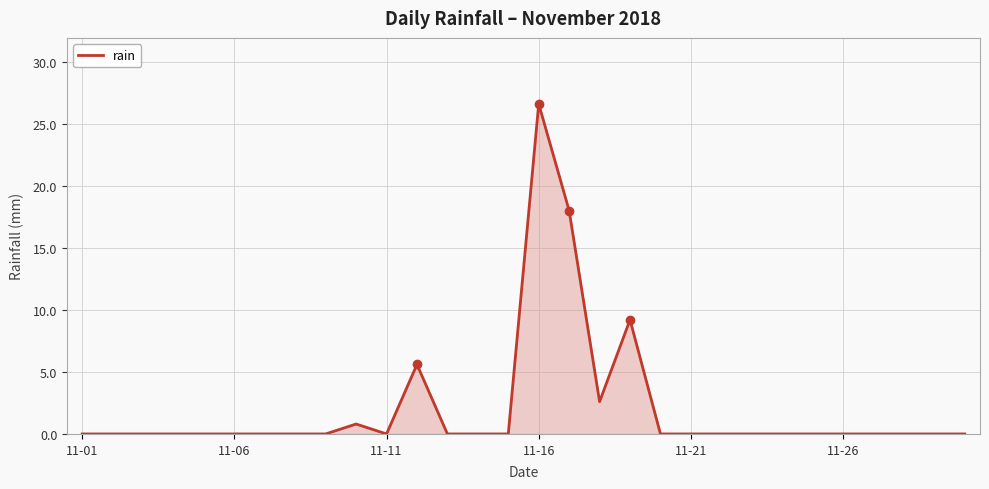

What is the greatest value displayed?

26.6